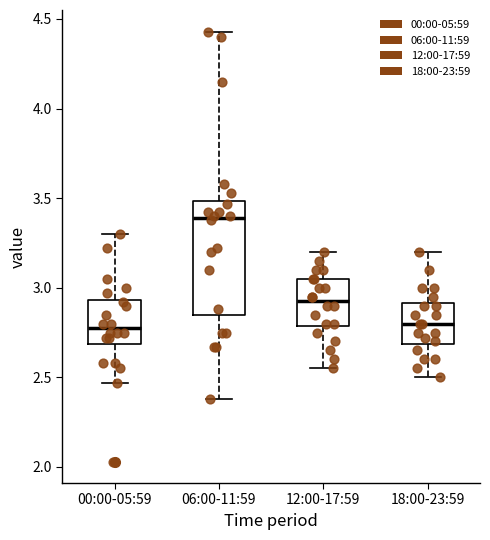

Reading left to right, transcribe this box plot: for each box, give where its median line is, the range the box spans, and where its two whiskers end, as read against the y-axis. The values are not printed on the chart, so give them approximately, as read against the axis.

00:00-05:59: median 2.80, box 2.70 to 2.95, whiskers 2.45 to 3.30
06:00-11:59: median 3.40, box 2.85 to 3.50, whiskers 2.40 to 4.45
12:00-17:59: median 2.95, box 2.80 to 3.05, whiskers 2.55 to 3.20
18:00-23:59: median 2.80, box 2.70 to 2.90, whiskers 2.50 to 3.20